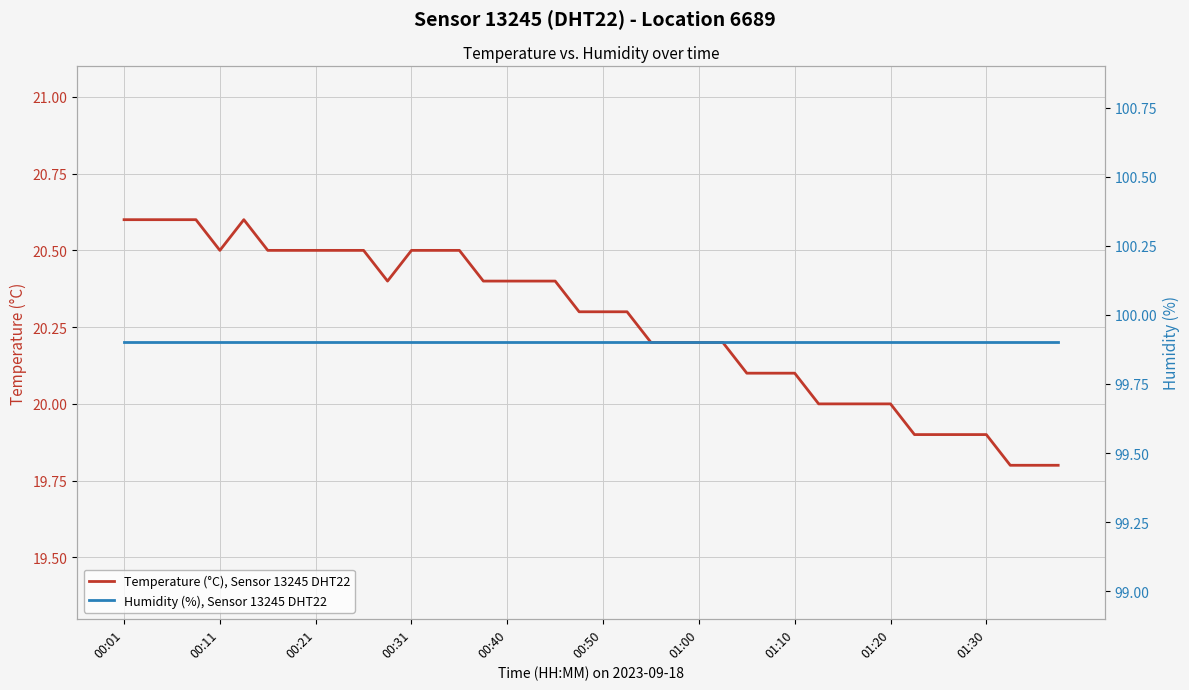

At how many categories does at least one series exceed 30?

40